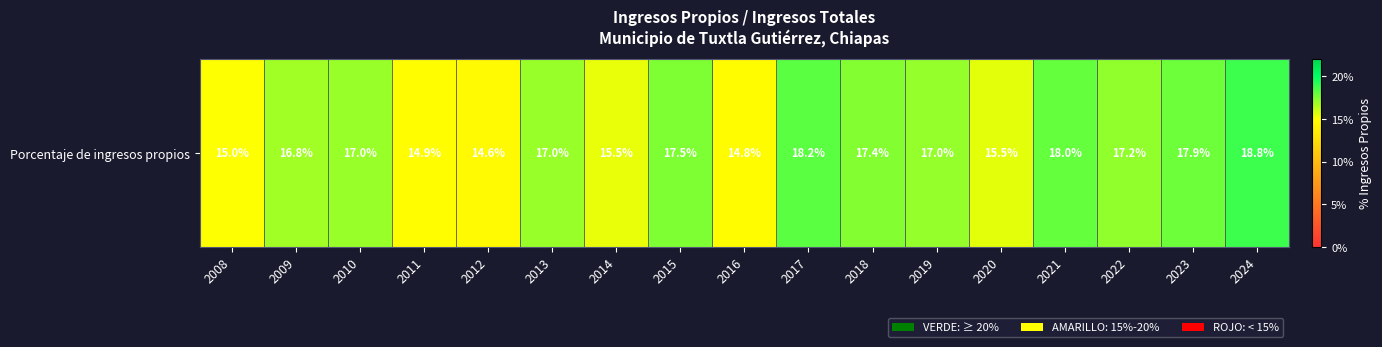

The value at 2017 is 0.3. True or false?

False